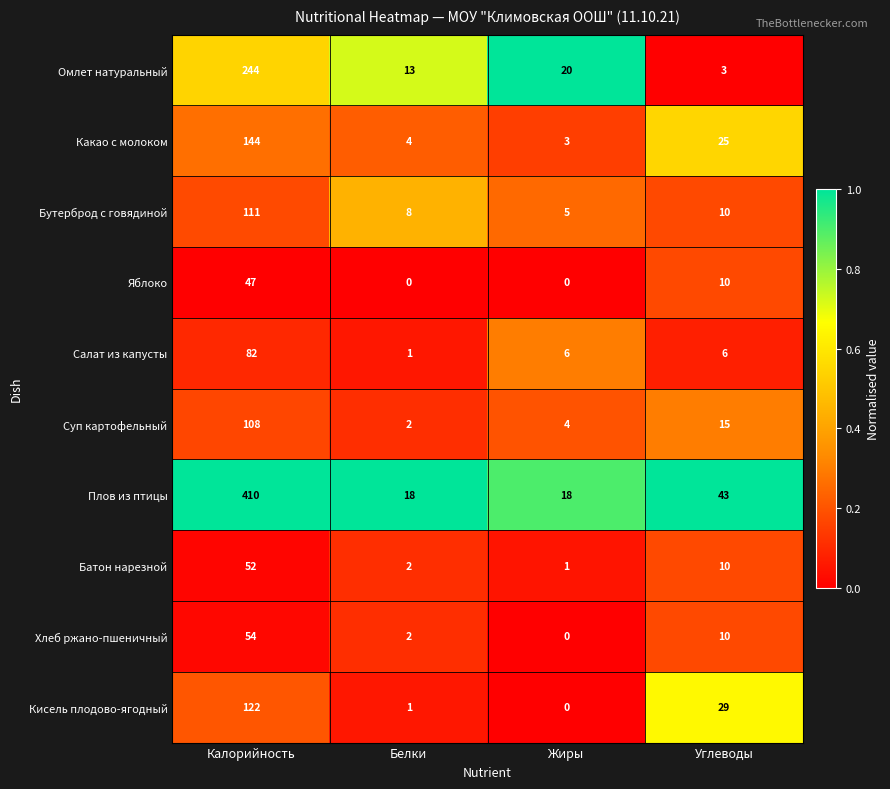

Is it true that Салат из капусты equals 10 at Углеводы?

False